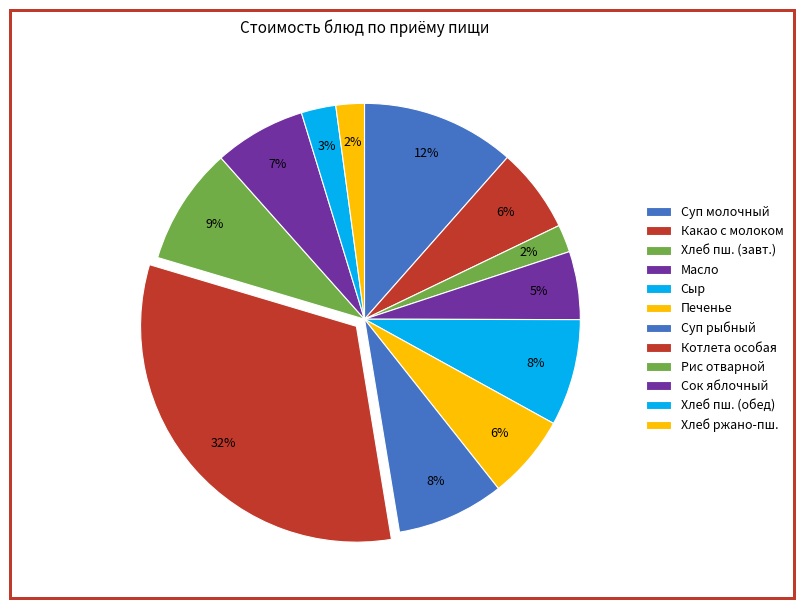

Count the number of slices in the pie.

12